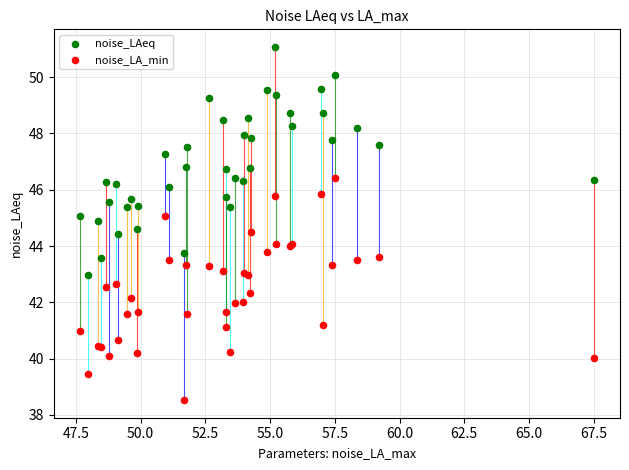

Which series contains the highest Y value?

noise_LAeq